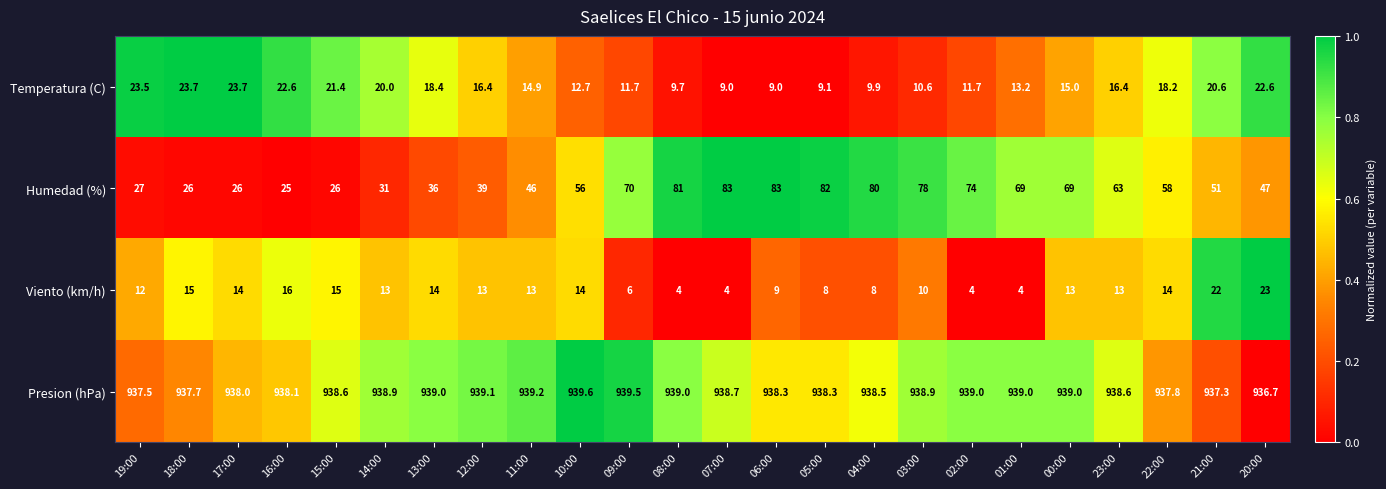

How many data points in Temperatura (C) are above 16?

12